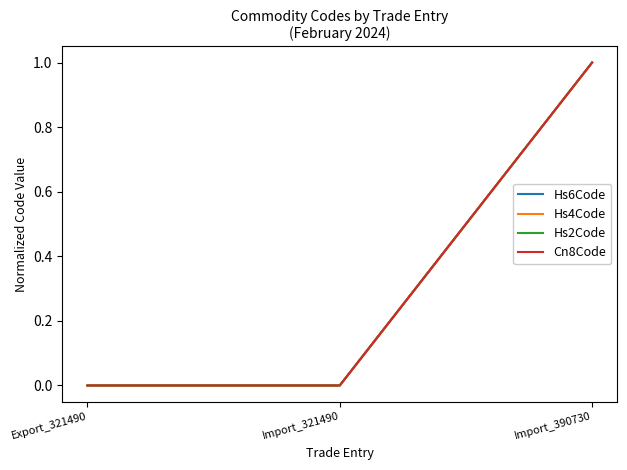

At Import_390730, list the series in order from smallest to largest.

Hs6Code, Hs4Code, Hs2Code, Cn8Code